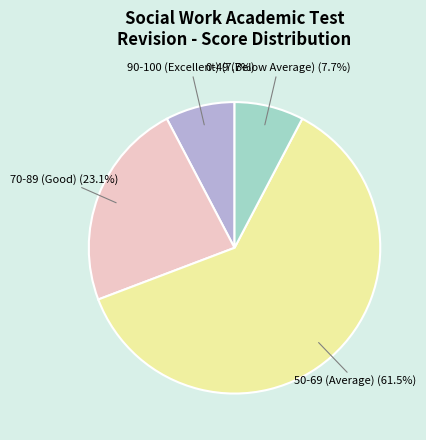

Is there a majority slice in this chart?

Yes